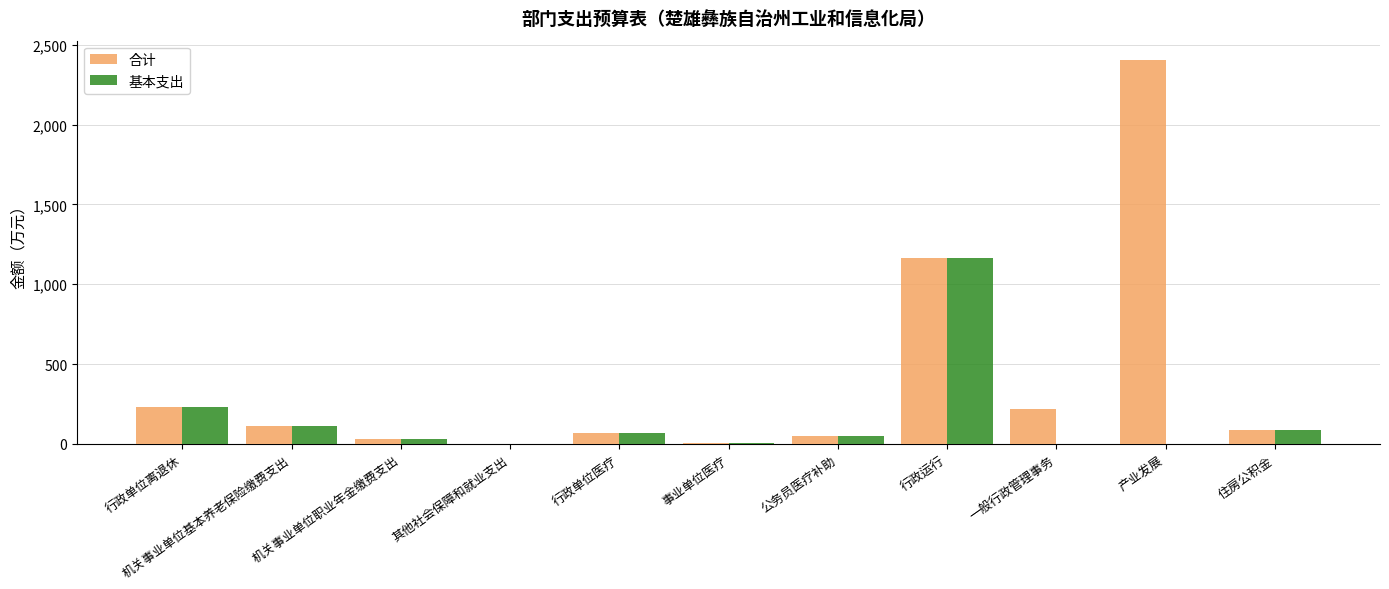

Which series has the largest range (max minus min)?

合计